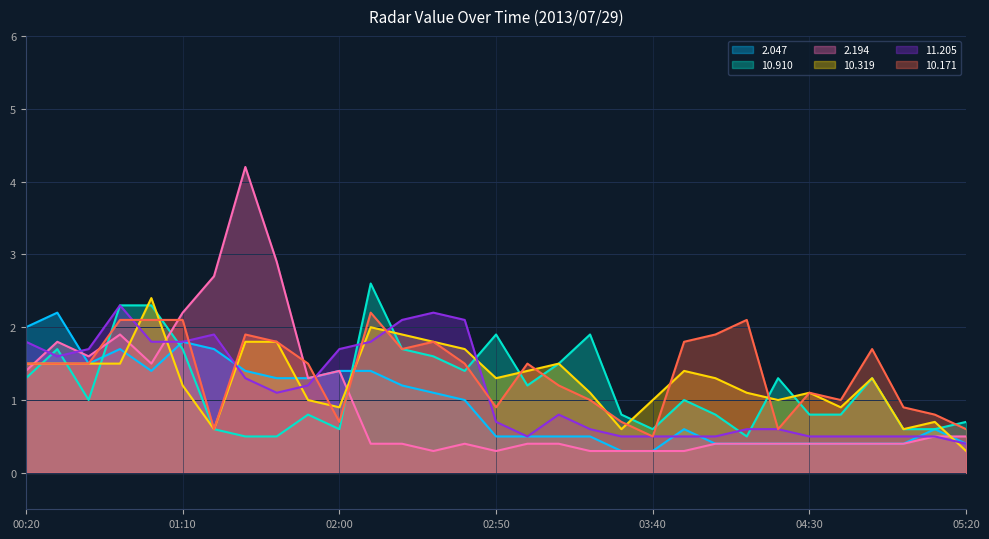

True or false: 2.047 has a value of 0.2 at 04:30.

False